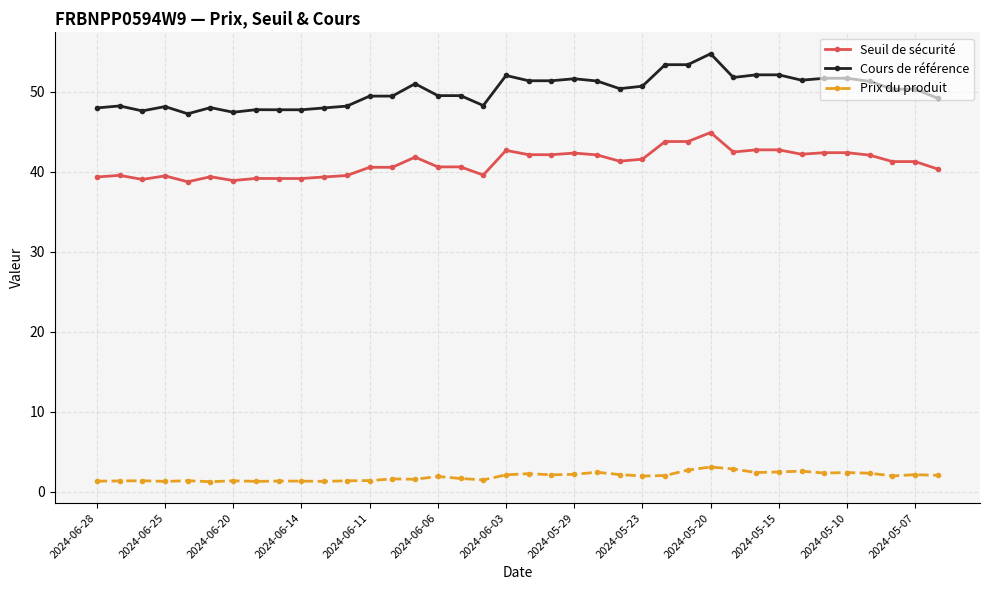

What is the minimum value shown in the chart?

1.2